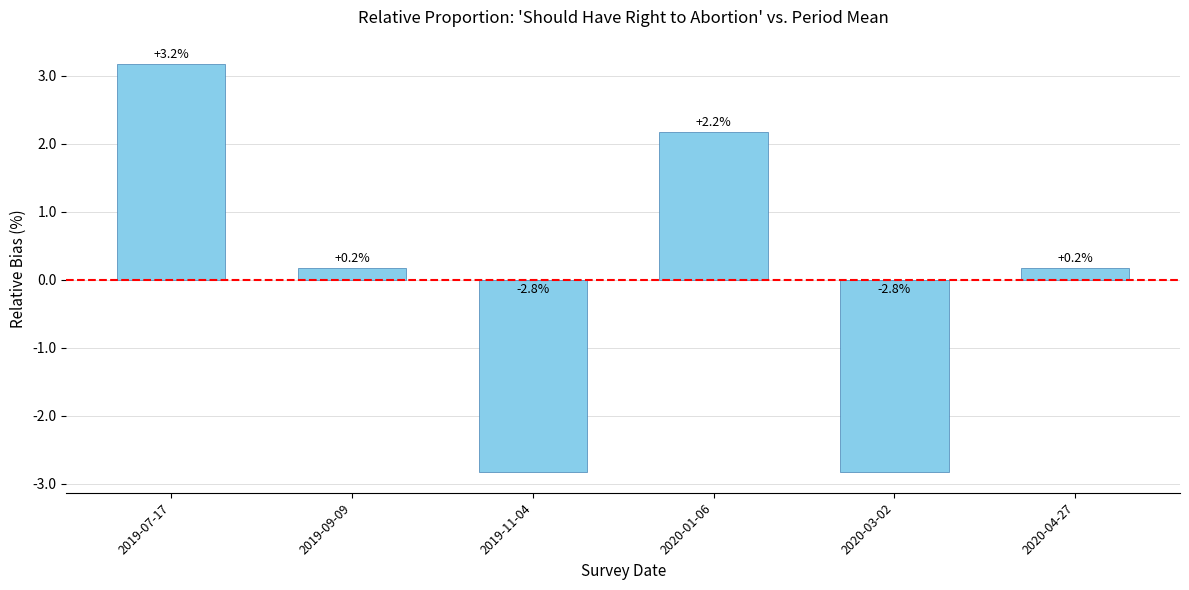

What is the label of the 4th bar from the right?

2019-11-04